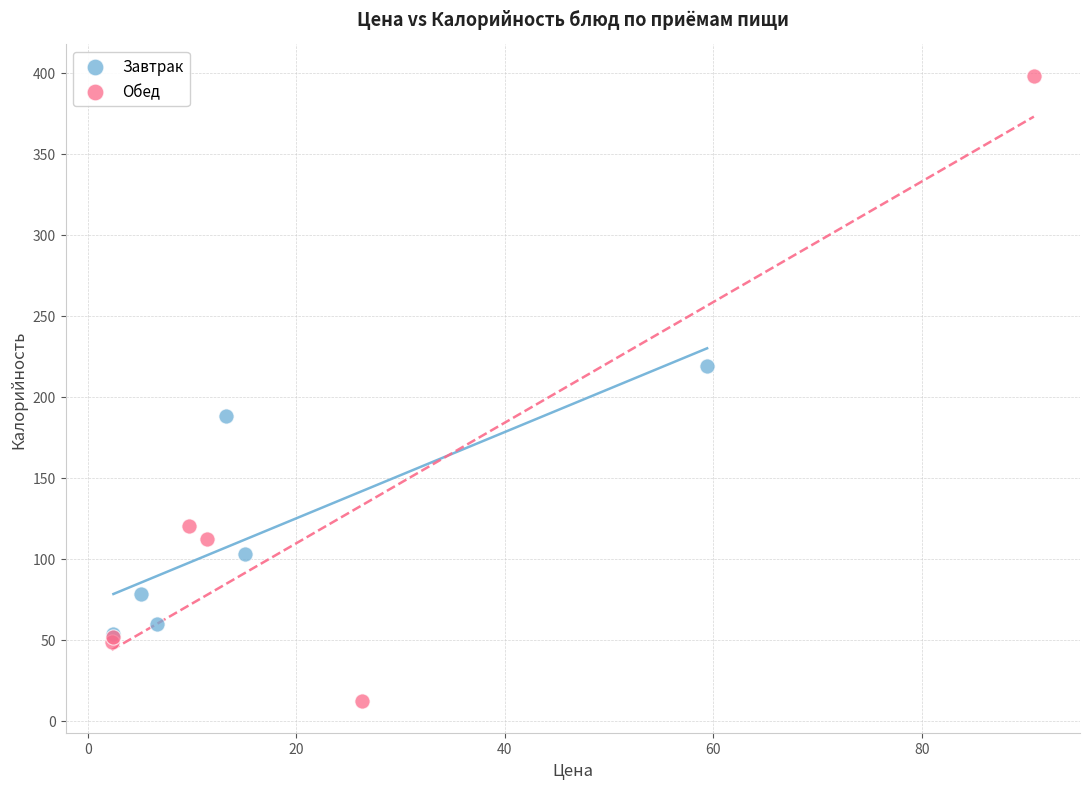

Which series reaches the maximum Y coordinate?

Обед